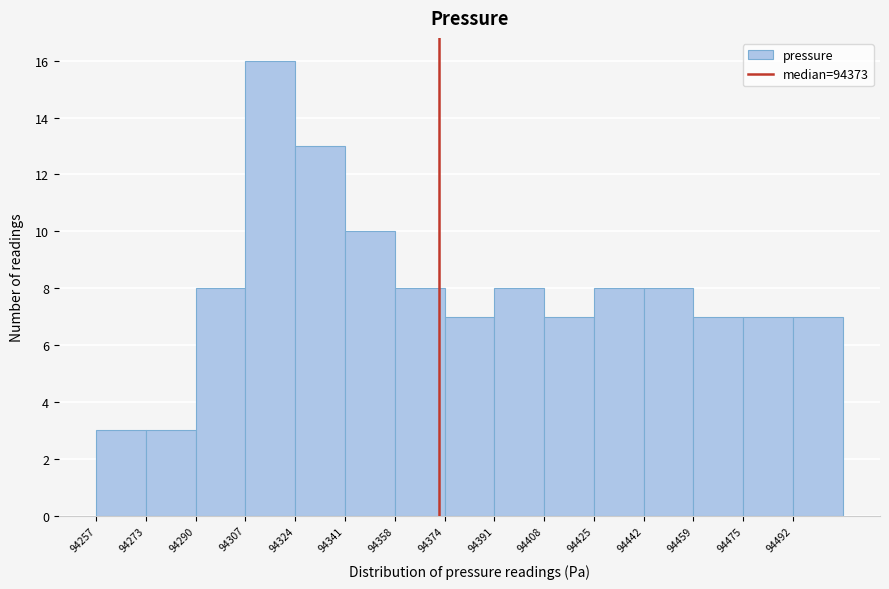

How tall is the bar that spans 94442 to 94460 on the x-axis? Neither the bar edges nor the heights are printed on the chart, so give them approximately, as read against the axes.

8